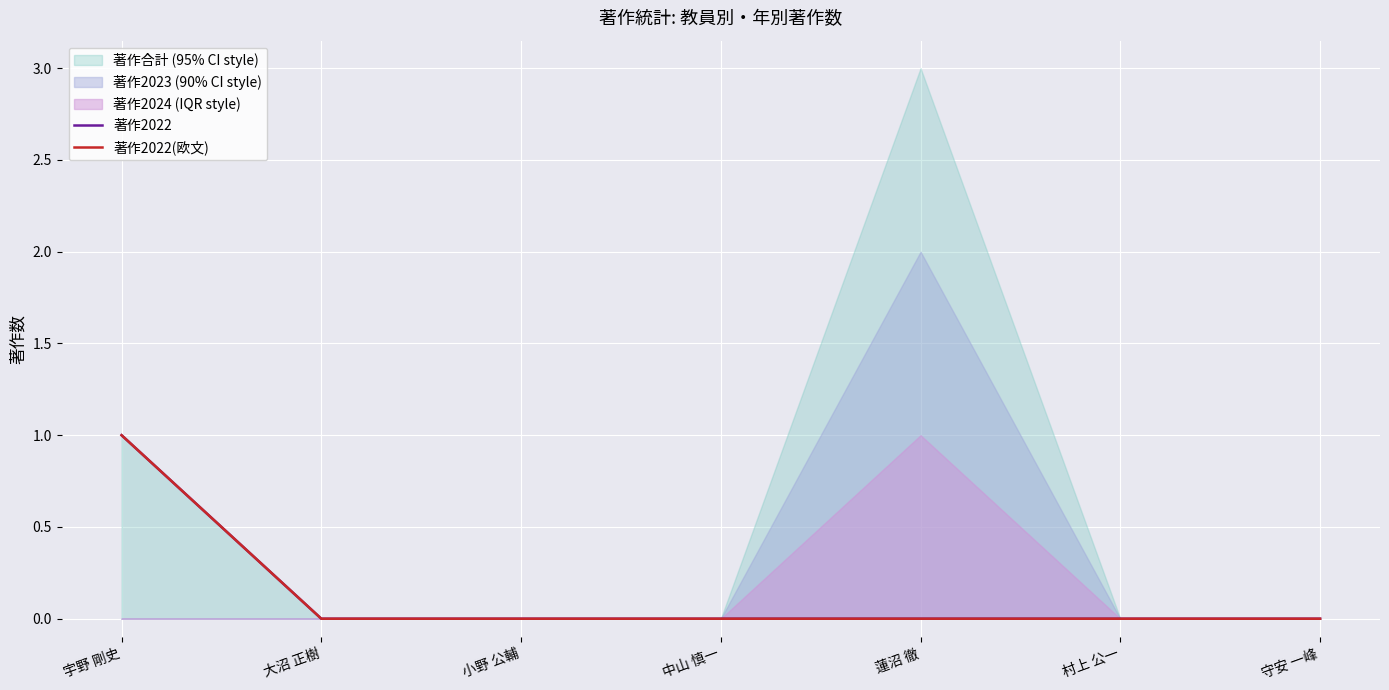

True or false: 著作2022 has more than 2 interior local peaks.

False